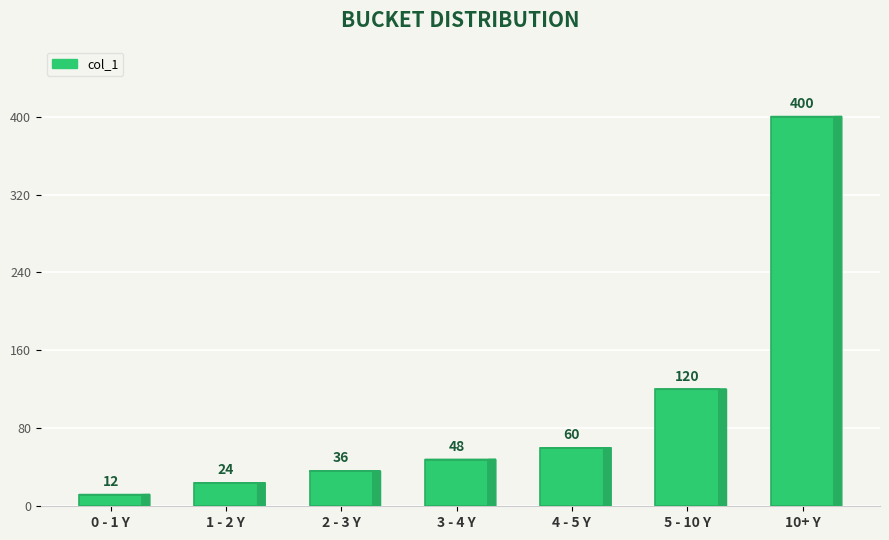

Which label corresponds to the largest value in the chart?

10+ Y